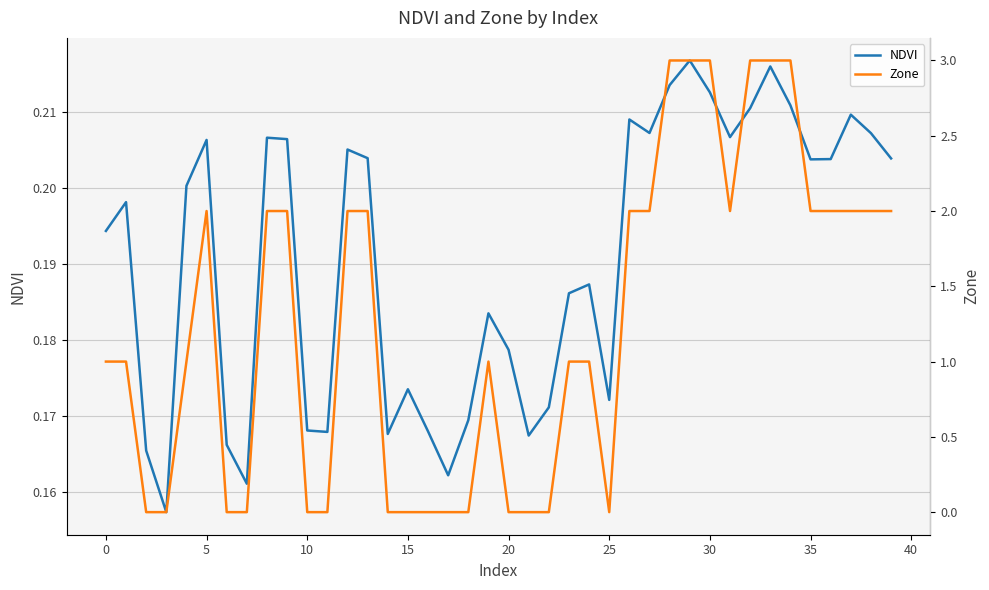

What are all the series names shown in the legend?

NDVI, Zone